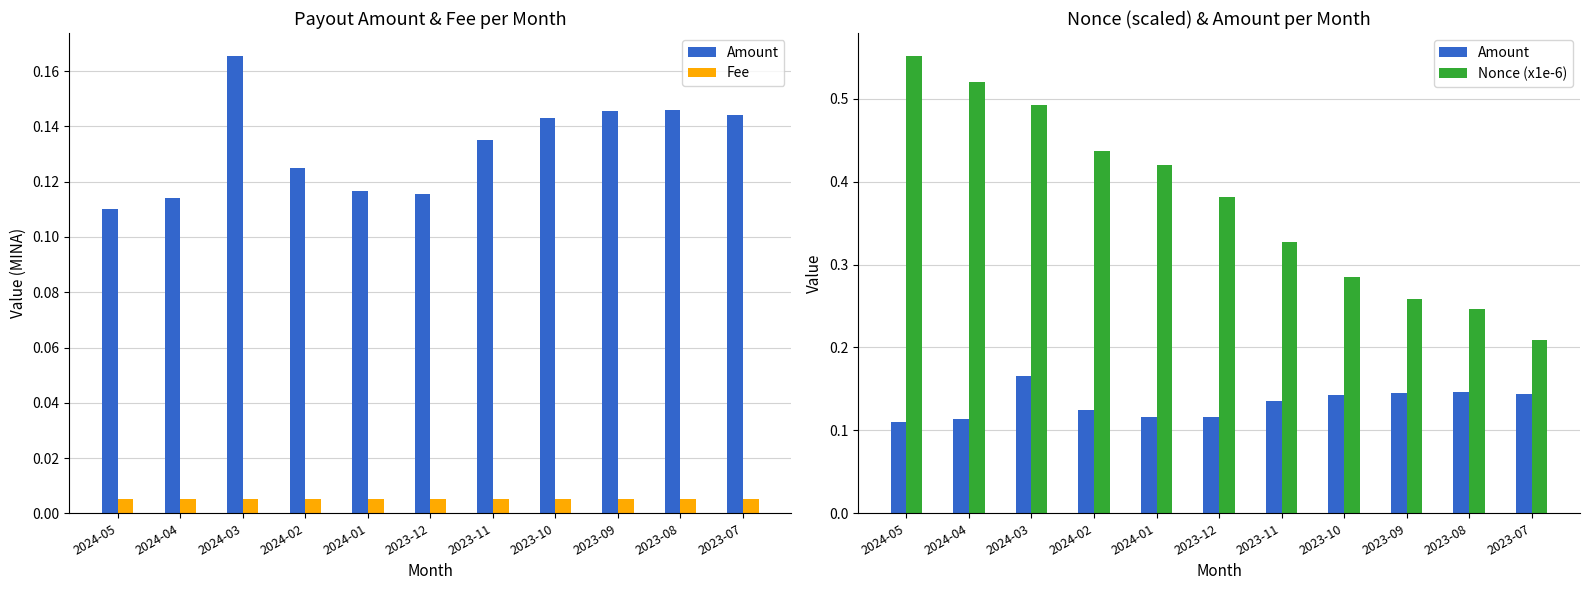

Reading left to right, list all the values displayed in this chart.

Amount: 2024-05=0.1	2024-04=0.1	2024-03=0.2	2024-02=0.1	2024-01=0.1	2023-12=0.1	2023-11=0.1	2023-10=0.1	2023-09=0.1	2023-08=0.1	2023-07=0.1
Fee: 2024-05=0.0	2024-04=0.0	2024-03=0.0	2024-02=0.0	2024-01=0.0	2023-12=0.0	2023-11=0.0	2023-10=0.0	2023-09=0.0	2023-08=0.0	2023-07=0.0
Nonce (x1e-6): 2024-05=0.6	2024-04=0.5	2024-03=0.5	2024-02=0.4	2024-01=0.4	2023-12=0.4	2023-11=0.3	2023-10=0.3	2023-09=0.3	2023-08=0.2	2023-07=0.2